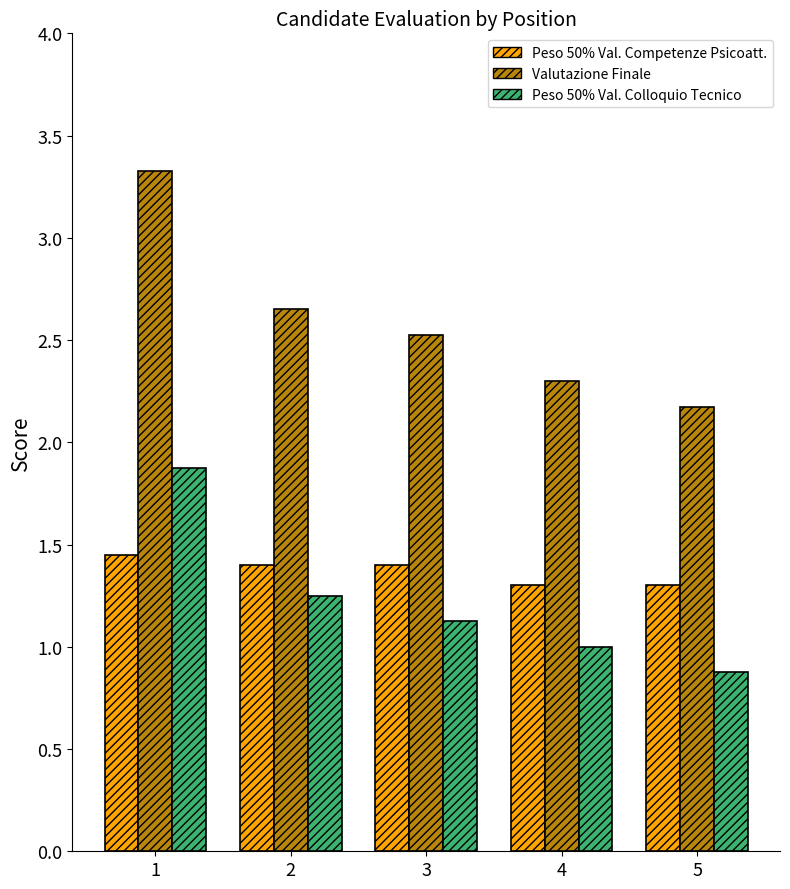

How many Valutazione Finale values are between 2 and 3?

4